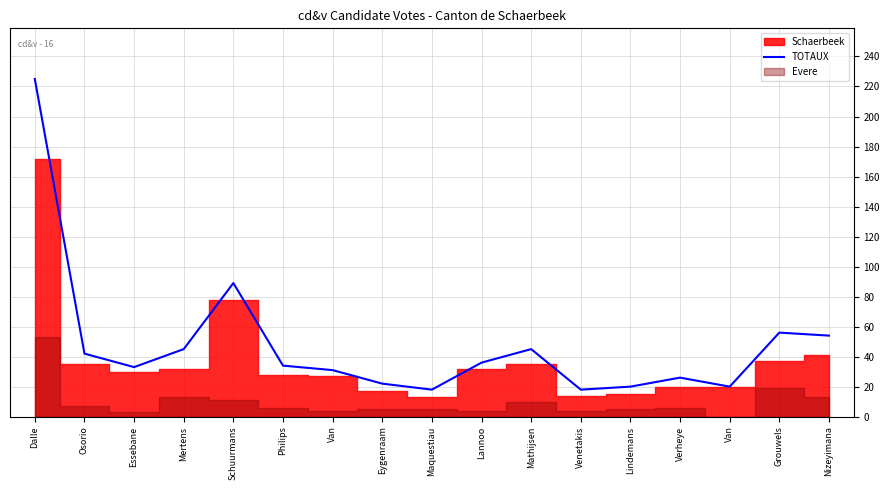

At which category does the data reach its first local valley?

Essebane